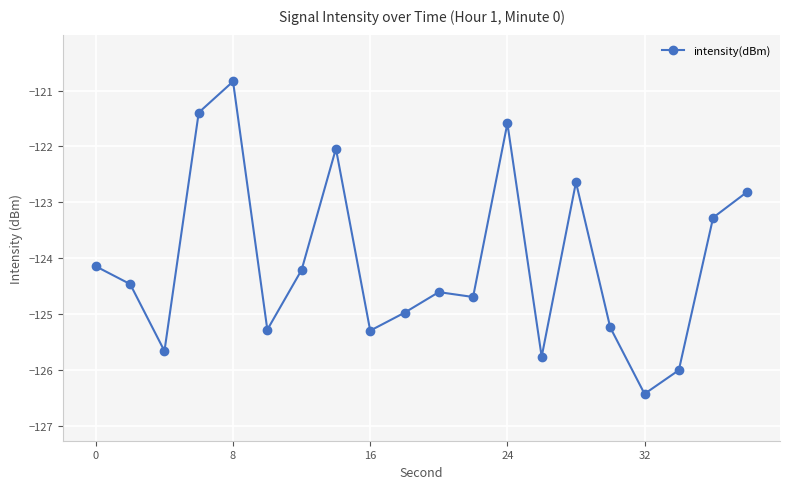

What is the difference between the maximum and second lowest values?

5.2